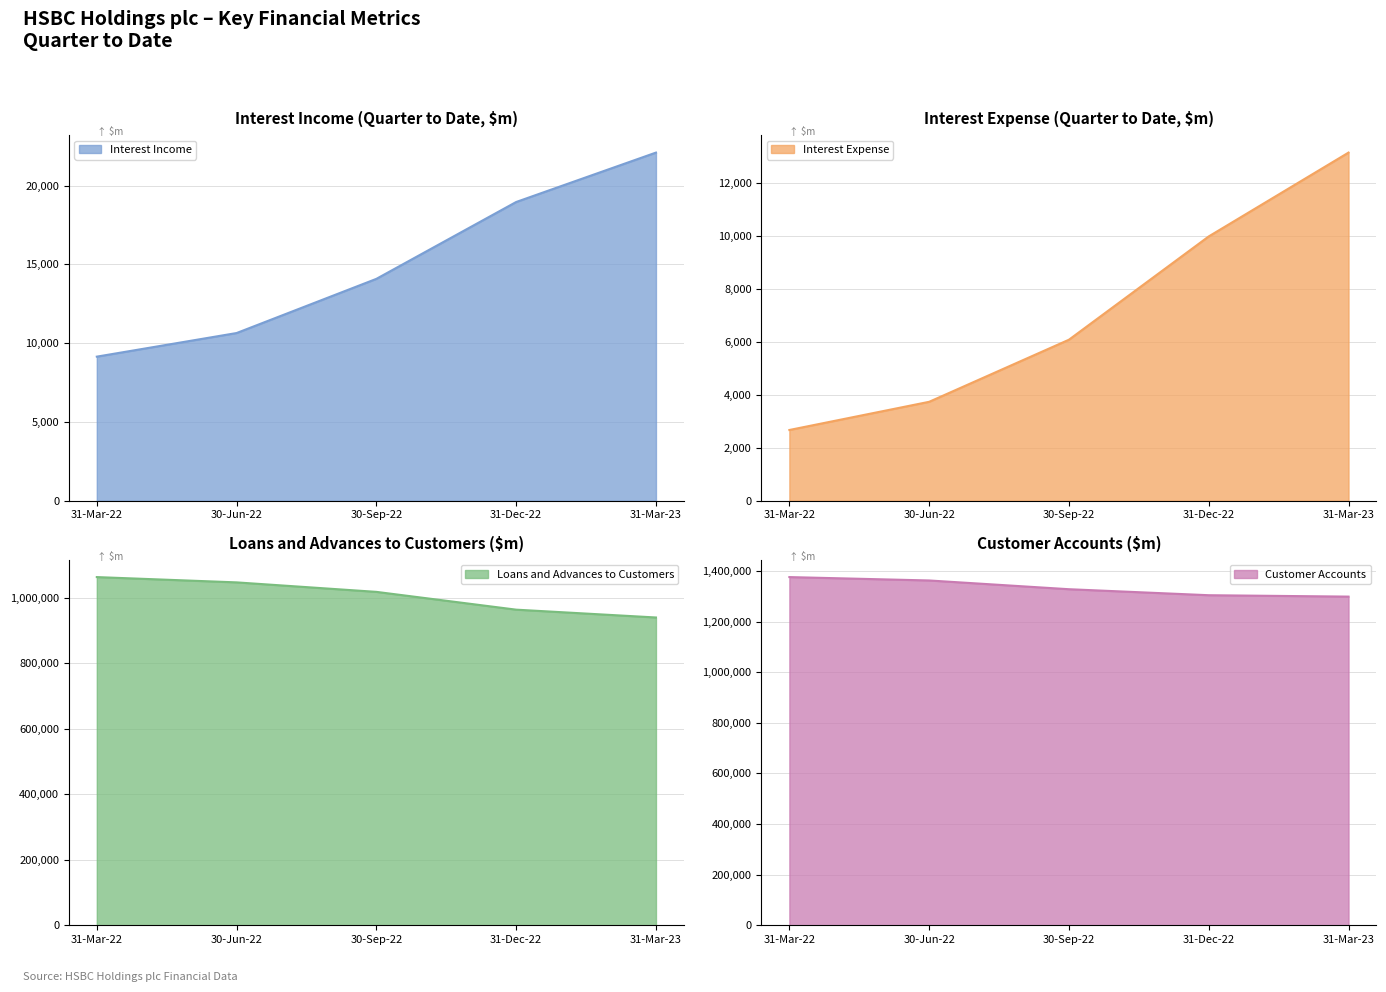

True or false: Interest Income and Loans and Advances to Customers cross at least once.

False